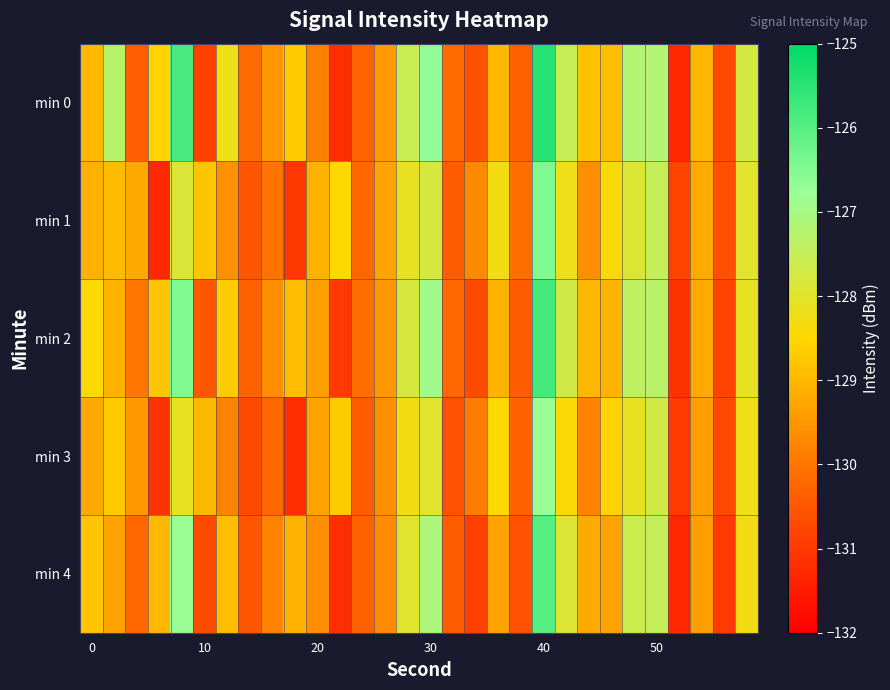

What is the smallest value displayed?

-131.3